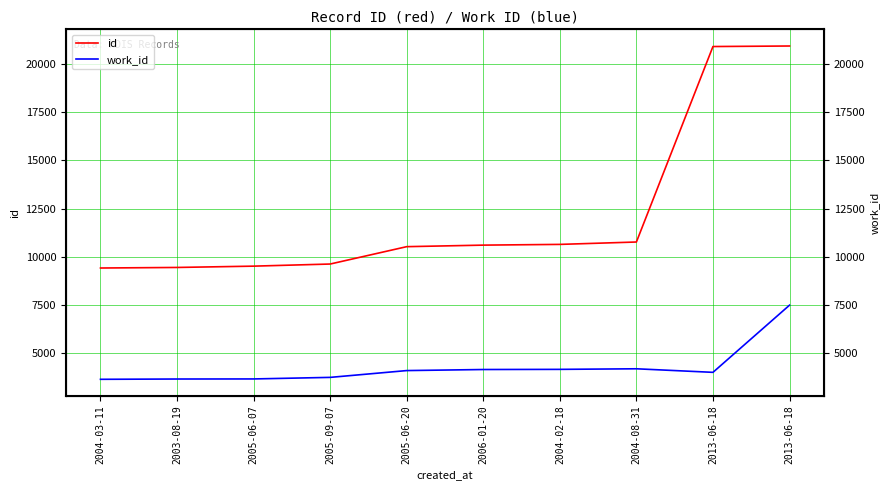

True or false: id has more than 1 interior local peaks.

False